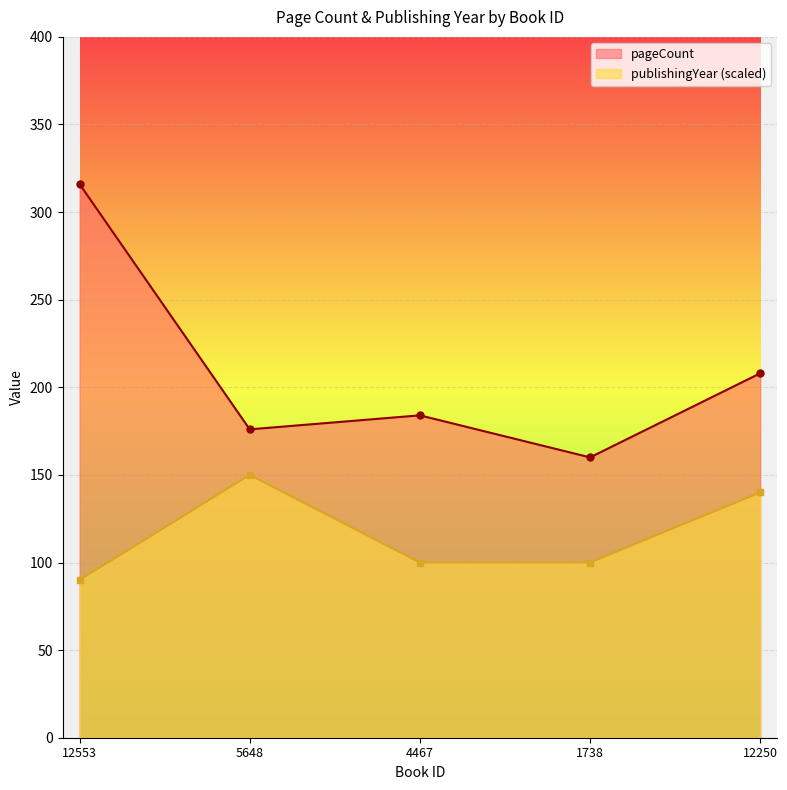

What is the difference between the maximum and minimum values in the publishingYear series?

60